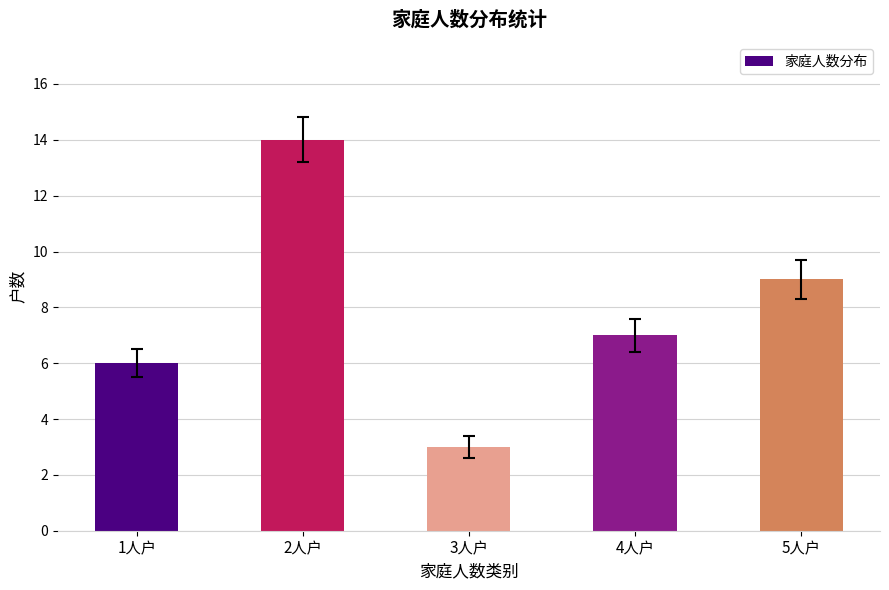

What is the minimum value shown in the chart?

3